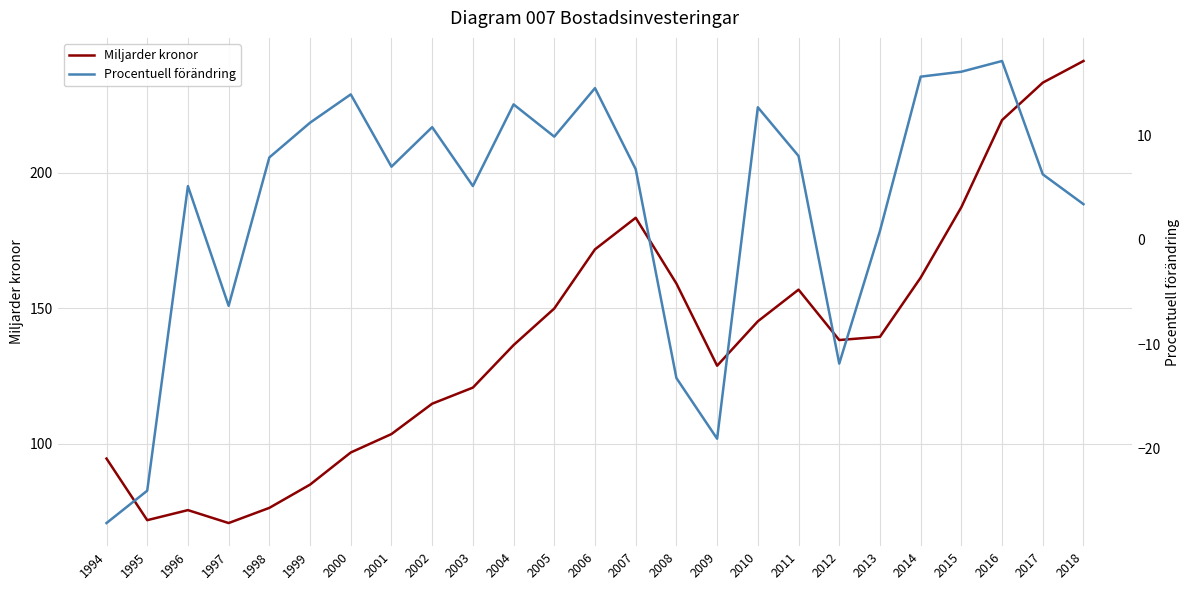

True or false: Miljarder kronor has a value of 75.6 at 1996.

True